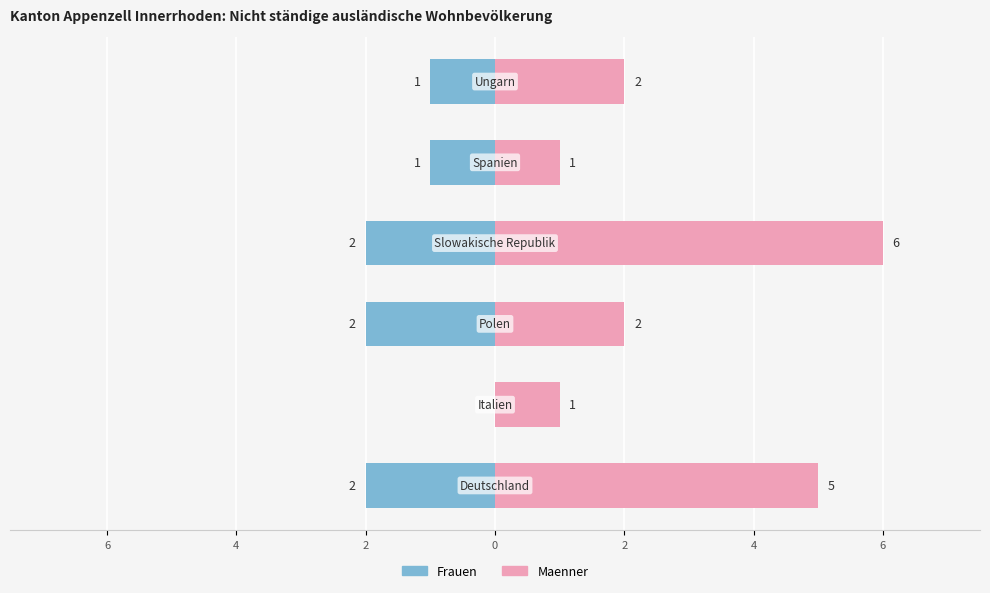

Reading right to left, transcribe all the data shown in this chart.

Frauen: 4=-1	2=-1	0=-2	2=-2	4=0	6=-2
Maenner: 4=2	2=1	0=6	2=2	4=1	6=5